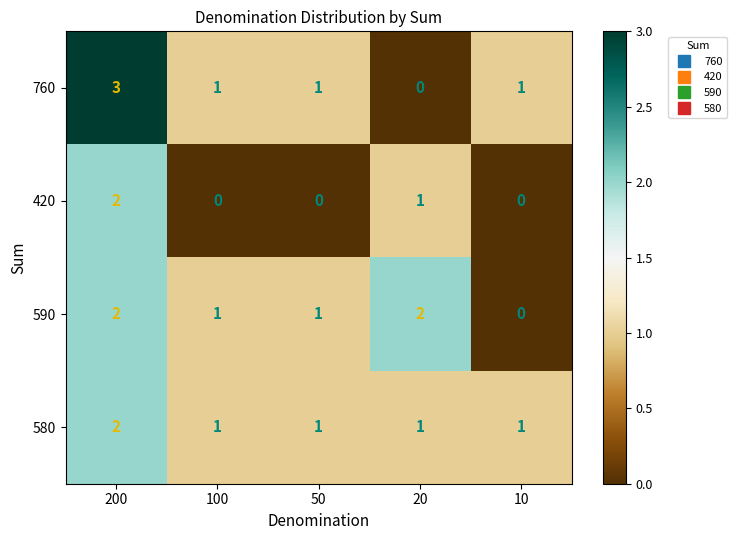

Which series has the widest spread of values?

760